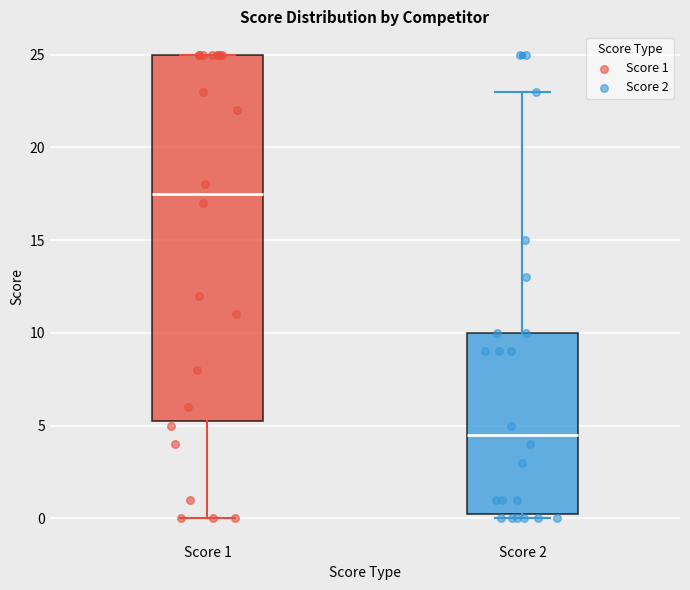

Which box has the highest median line?

Score 1